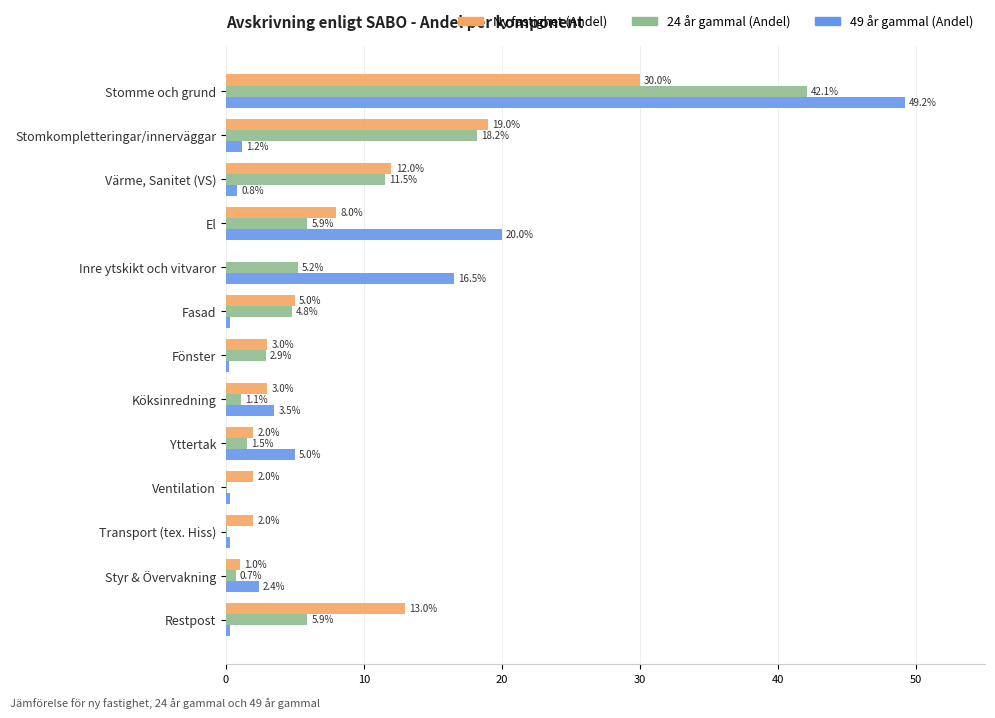

Which series has the largest range (max minus min)?

49 år gammal (Andel)